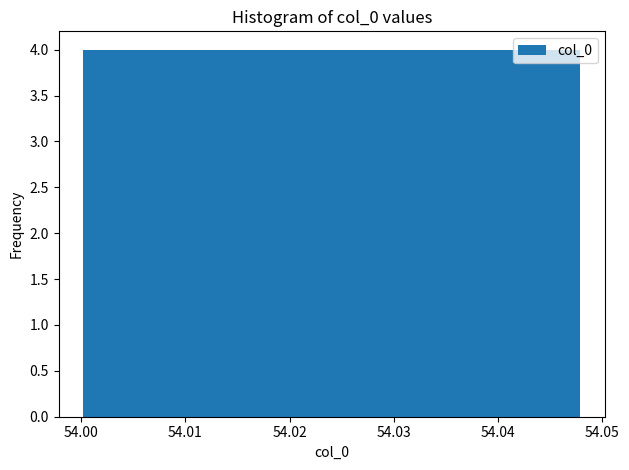

How tall is the bar that spans 54.019 to 54.024 on the x-axis? Neither the bar edges nor the heights are printed on the chart, so give them approximately, as read against the axes.

4